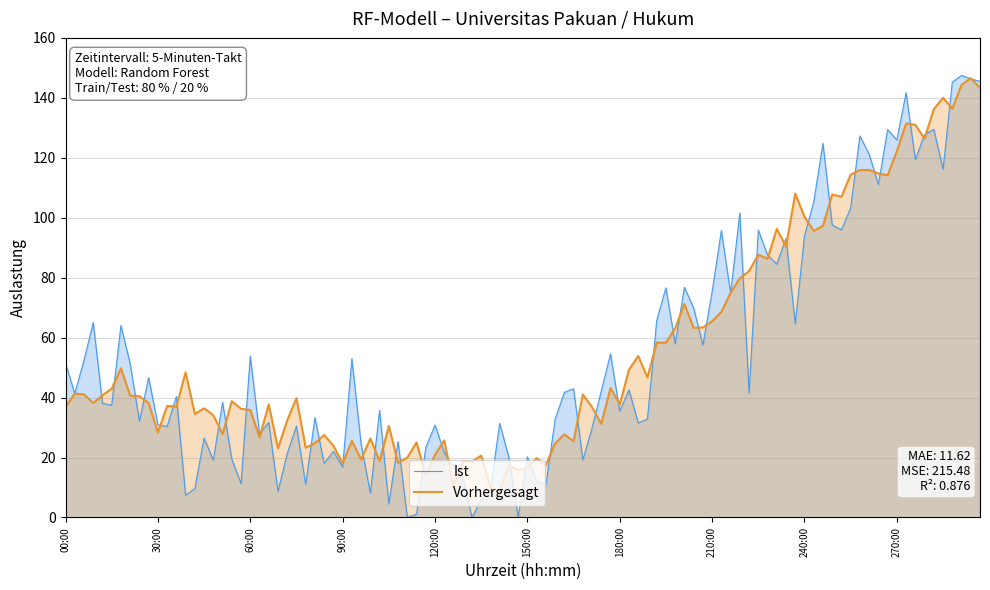

What is the minimum value for Vorhergesagt?

8.9